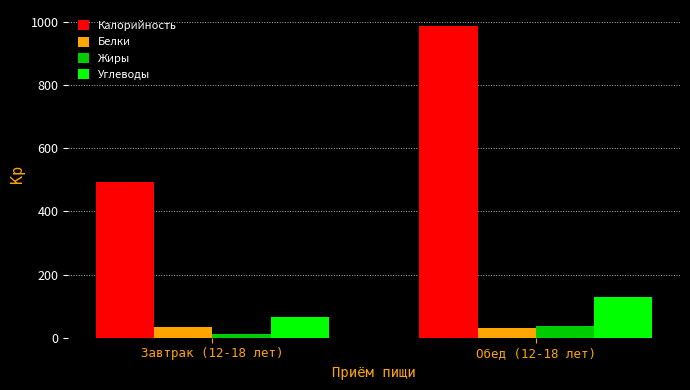

Which series changed the most between Завтрак (12-18 лет) and Обед (12-18 лет)?

Калорийность